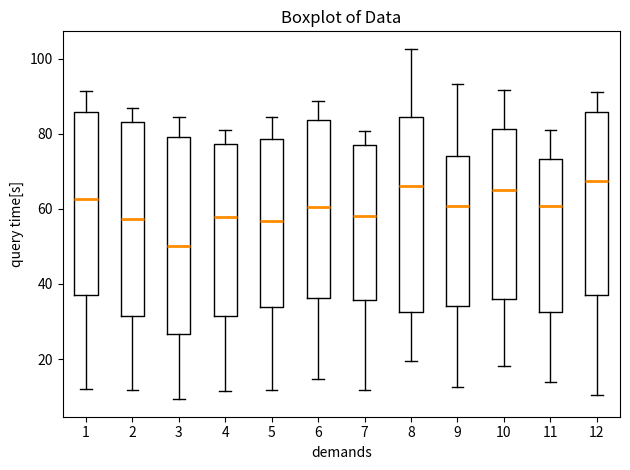

Where is the upper edge of the box at x = 7 on the y-axis? The values are not printed on the chart, so give them approximately, as read against the axis.

78